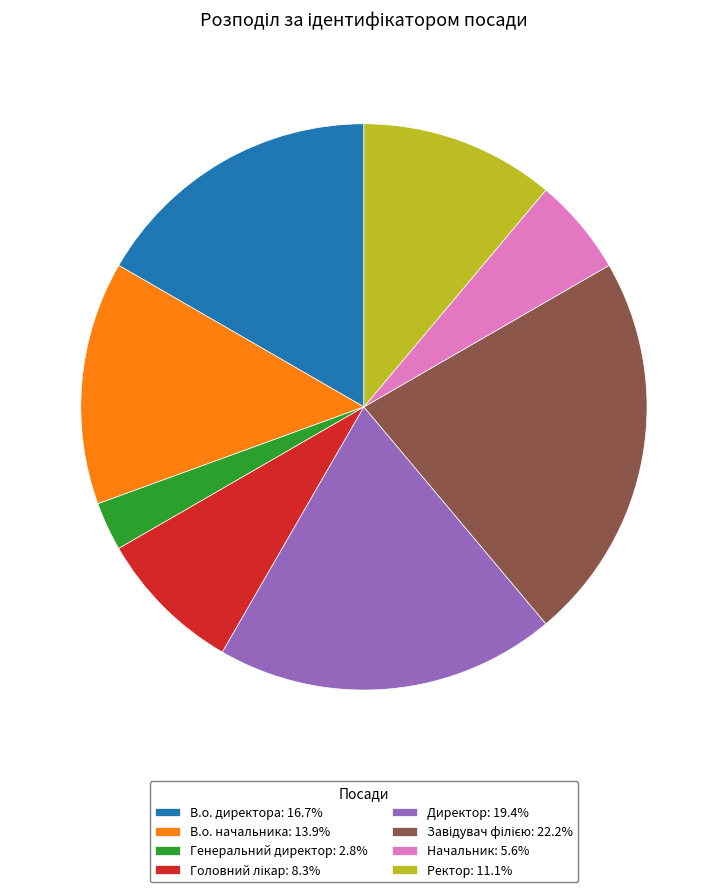

Approximately how many times larger is the value at Начальник: 5.6% compared to Директор: 19.4%?

0.3